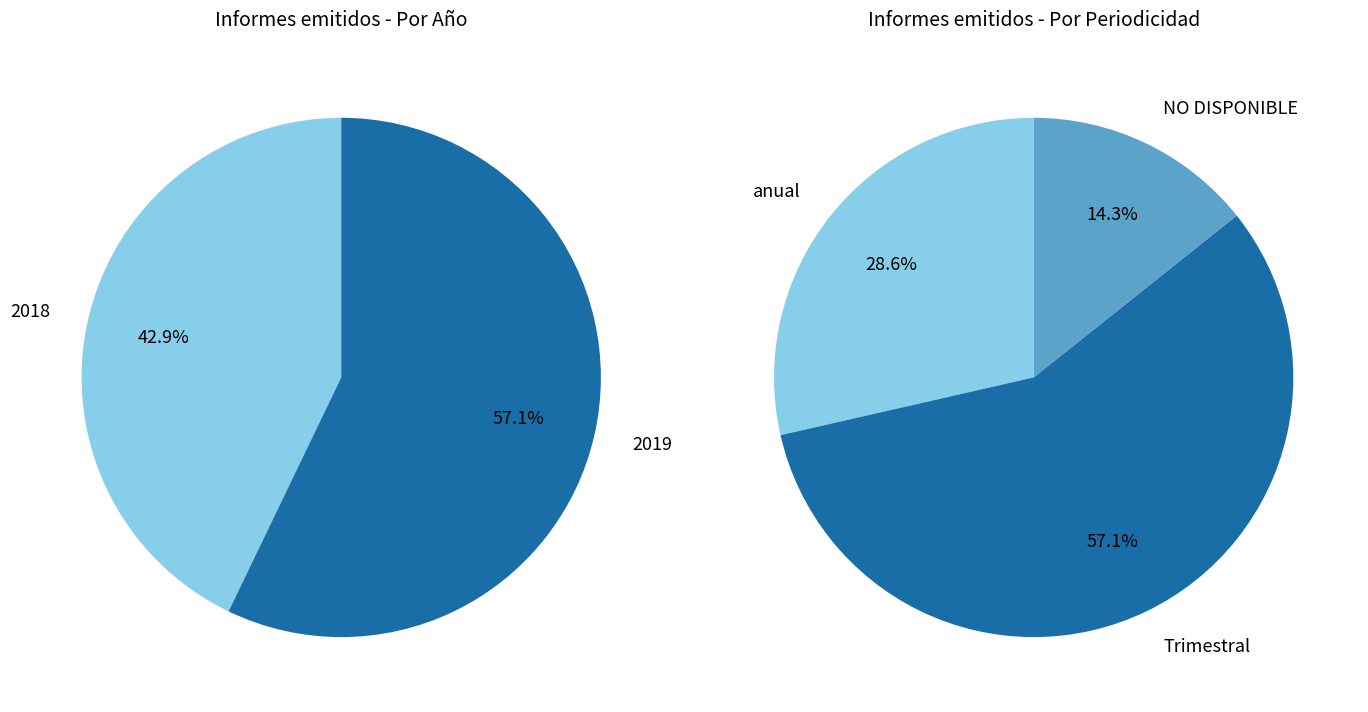

Which category has the smallest portion of the pie?

2018